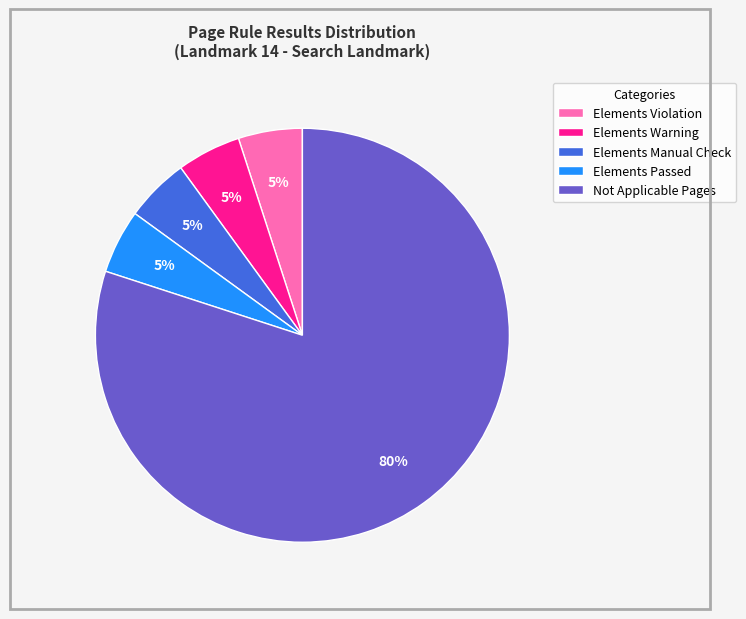

Count the number of slices in the pie.

5